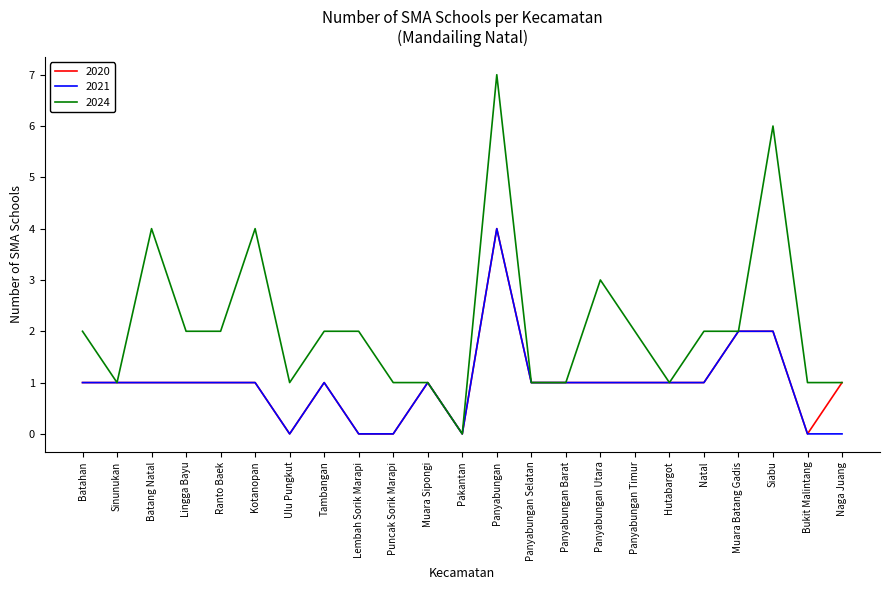

What is the average value of the 2020 series?

1